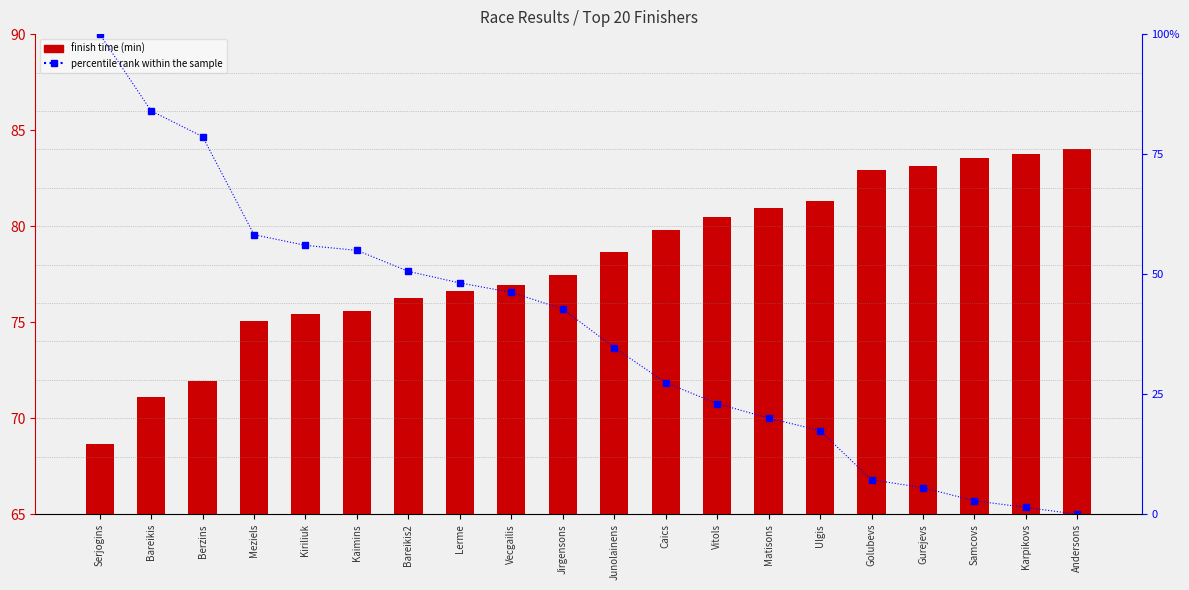

The value of finish time (min) at Berzins is 49.3. True or false?

False